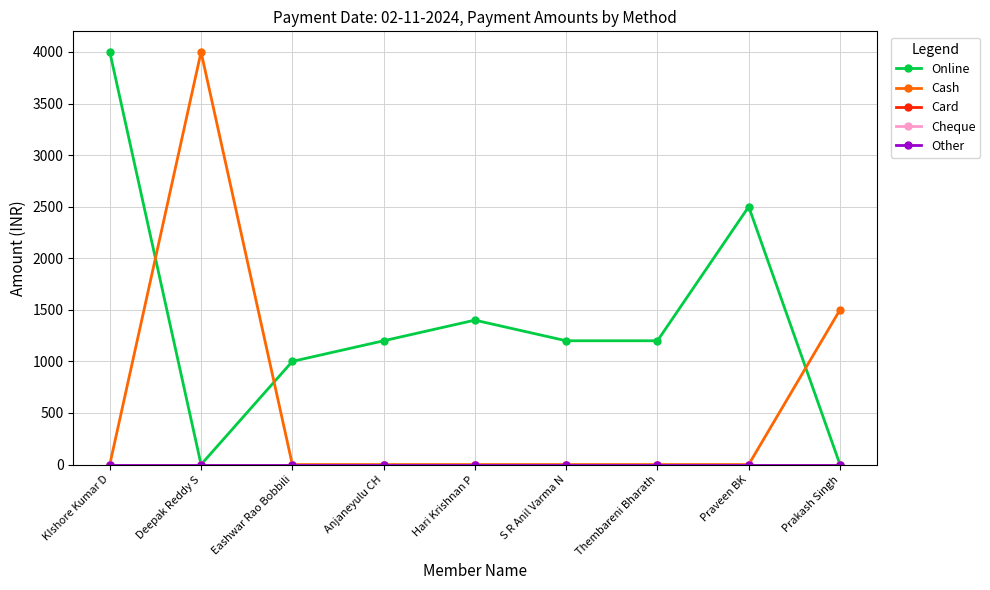

Between KIshore Kumar D and Anjaneyulu CH, which series saw the biggest shift?

Online